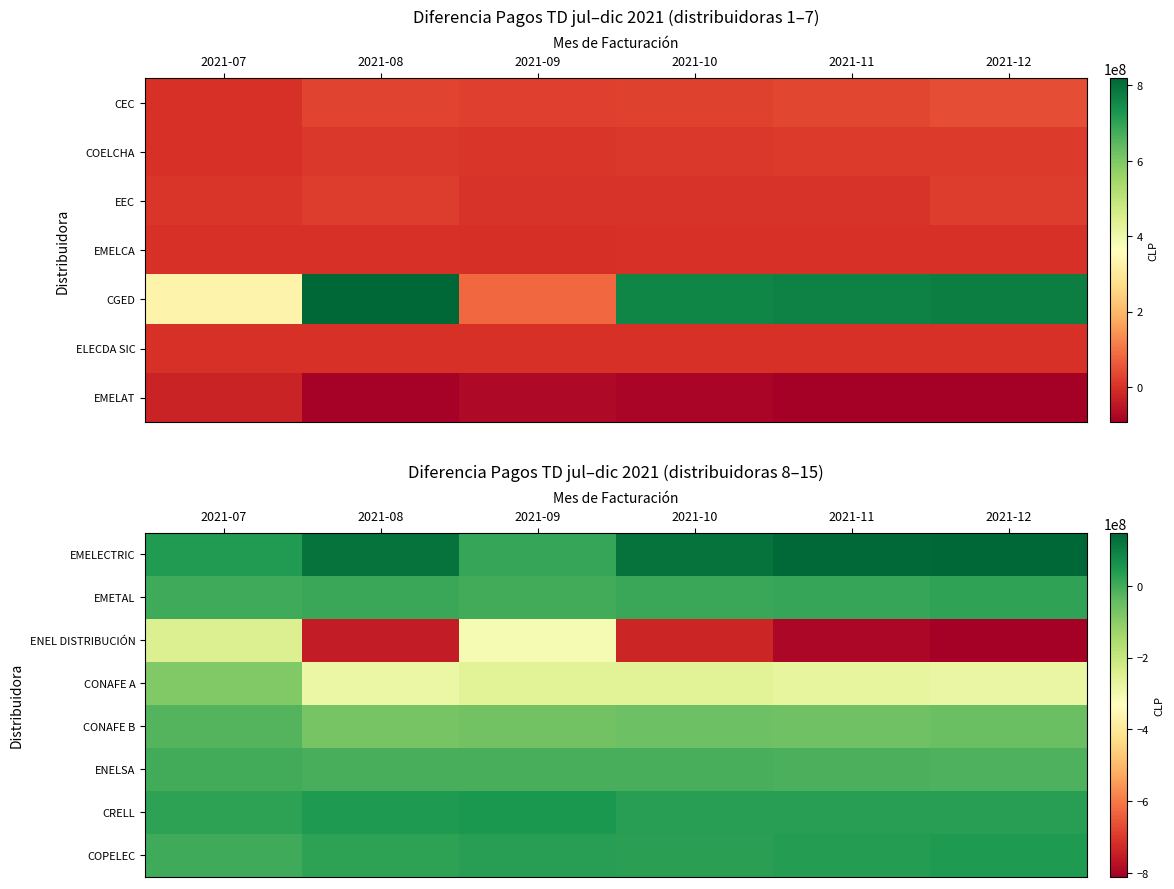

At which label does ENELSA first exceed -8820286?

2021-07